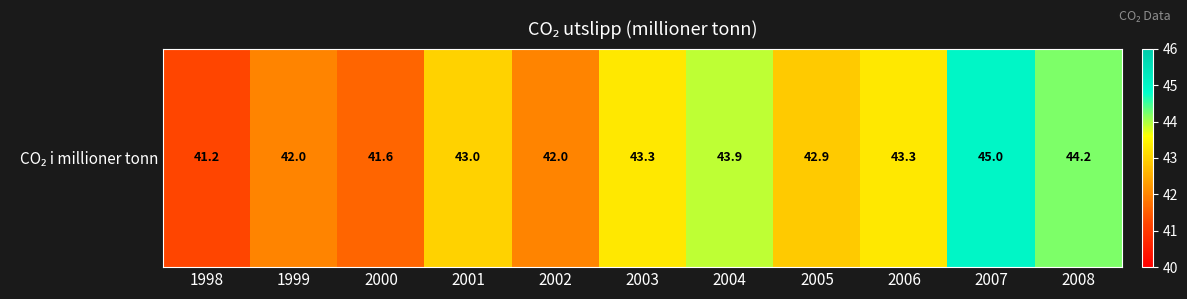

At which category does the chart reach its peak across all series?

2007